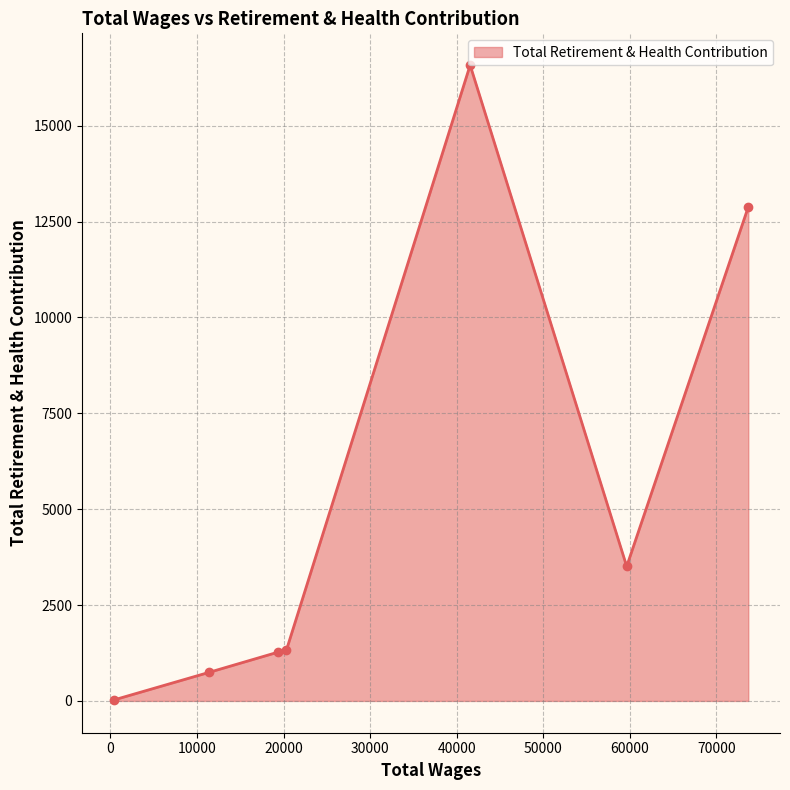

What is the difference between the second highest and second lowest values?

12135